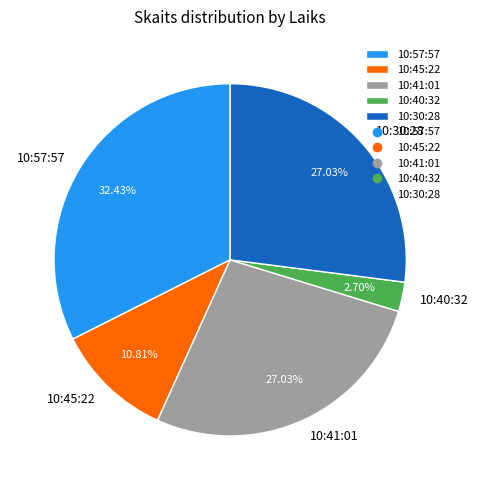

How many slices are in this pie chart?

5